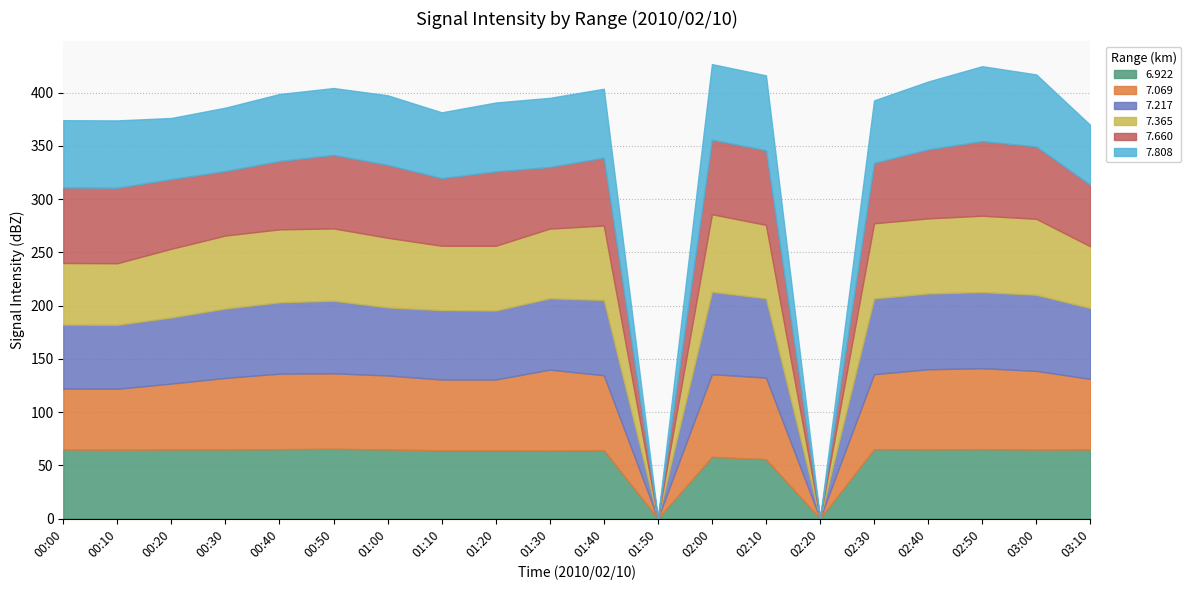

Where is the first local minimum for   6.922?

00:10